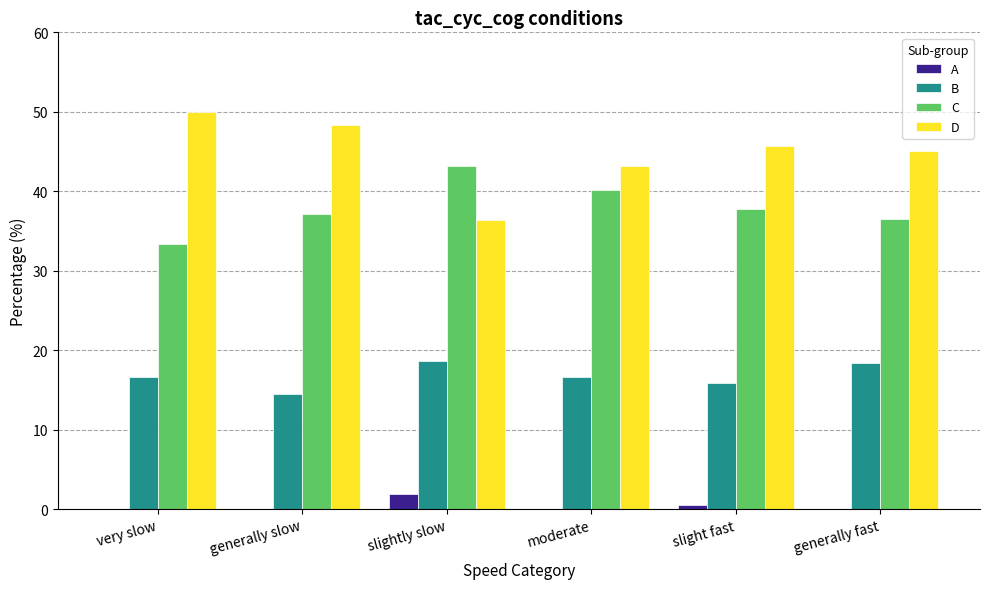

What is the total value across all series at slight fast?

100.0